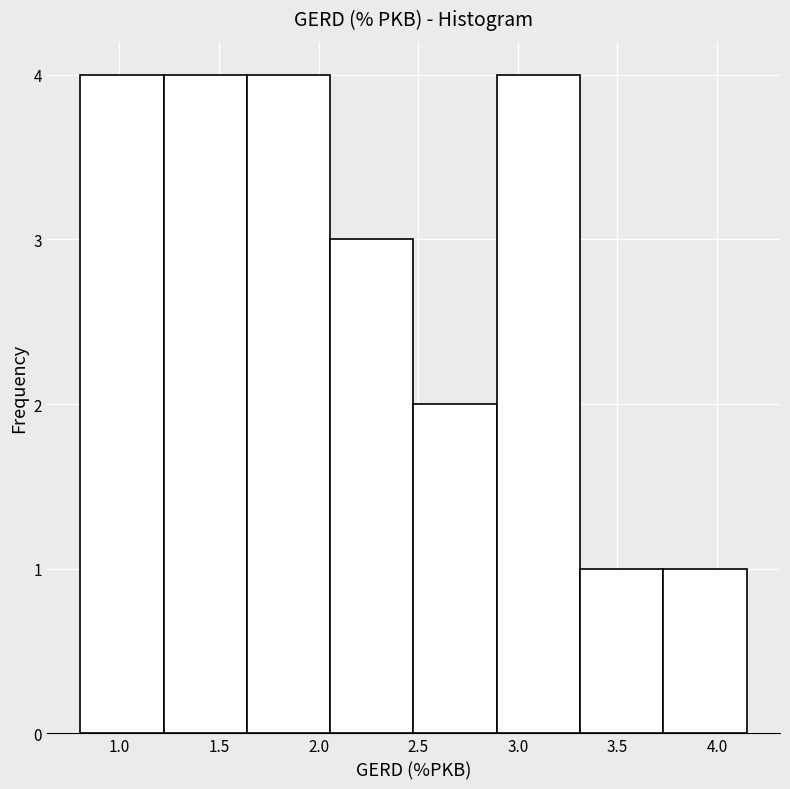

Reading left to right, transcribe this chart: for each bar, give the range it covers on the x-axis and its height. Neither the bar edges nor the heights are printed on the chart, so give them approximately, as read against the axes.

0.80 to 1.20: 4
1.20 to 1.65: 4
1.65 to 2.05: 4
2.05 to 2.50: 3
2.50 to 2.90: 2
2.90 to 3.30: 4
3.30 to 3.75: 1
3.75 to 4.15: 1